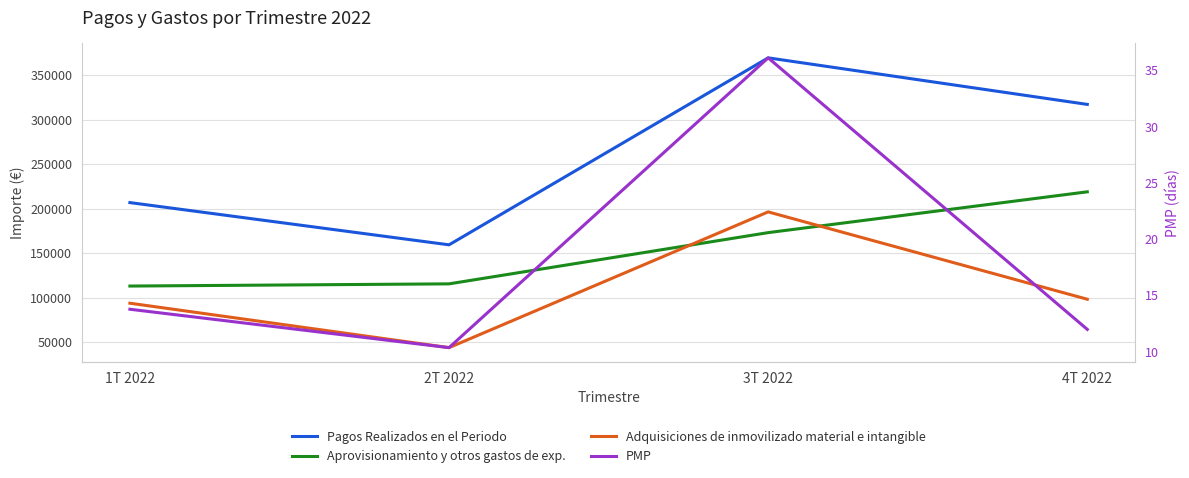

True or false: PMP has a value of 16.0 at 2T 2022.

False